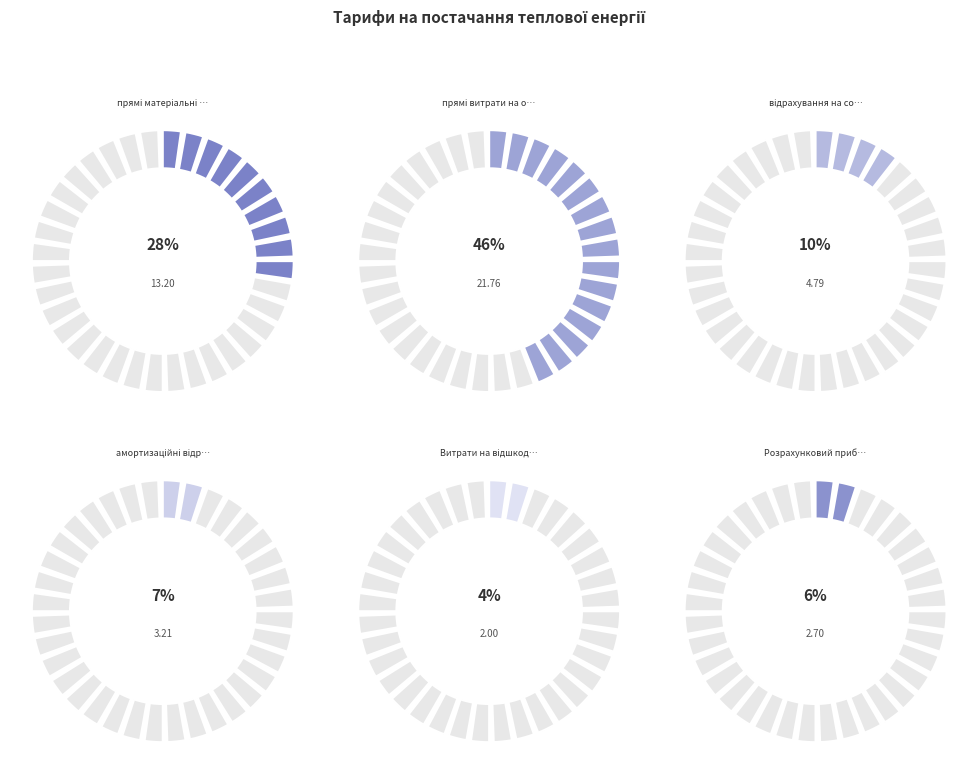

Does any single category account for the majority?

No